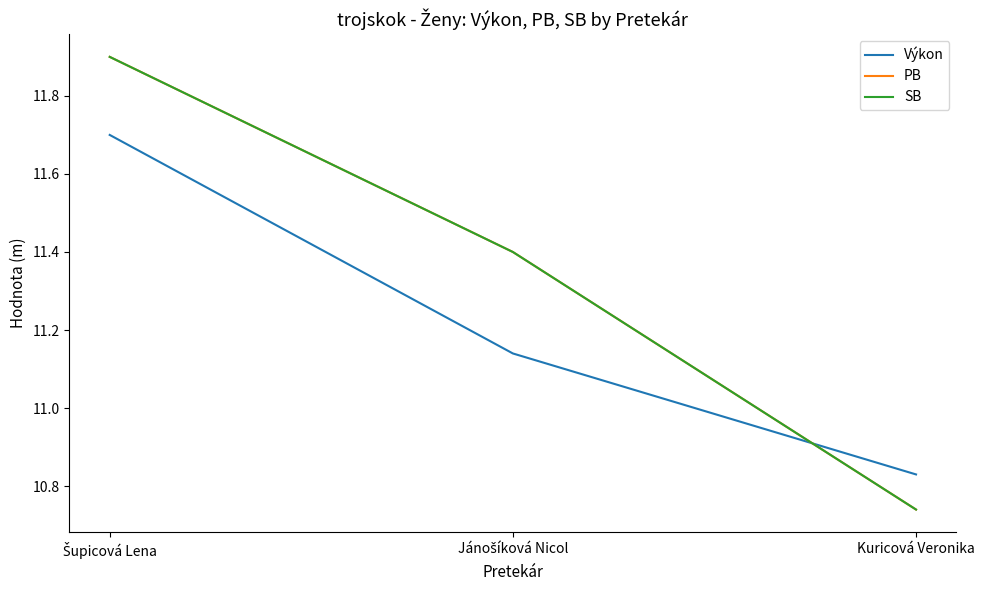

List the labels in order of Výkon value, largest first.

Šupicová Lena, Jánošíková Nicol, Kuricová Veronika